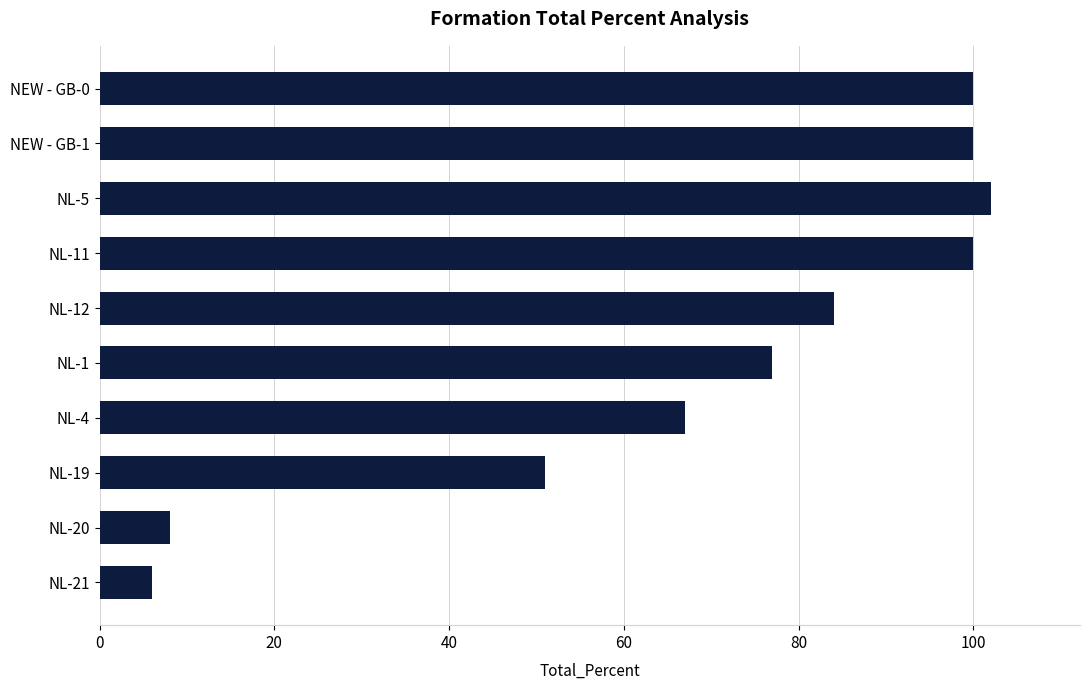

At which category does the chart reach its minimum across all series?

NL-21